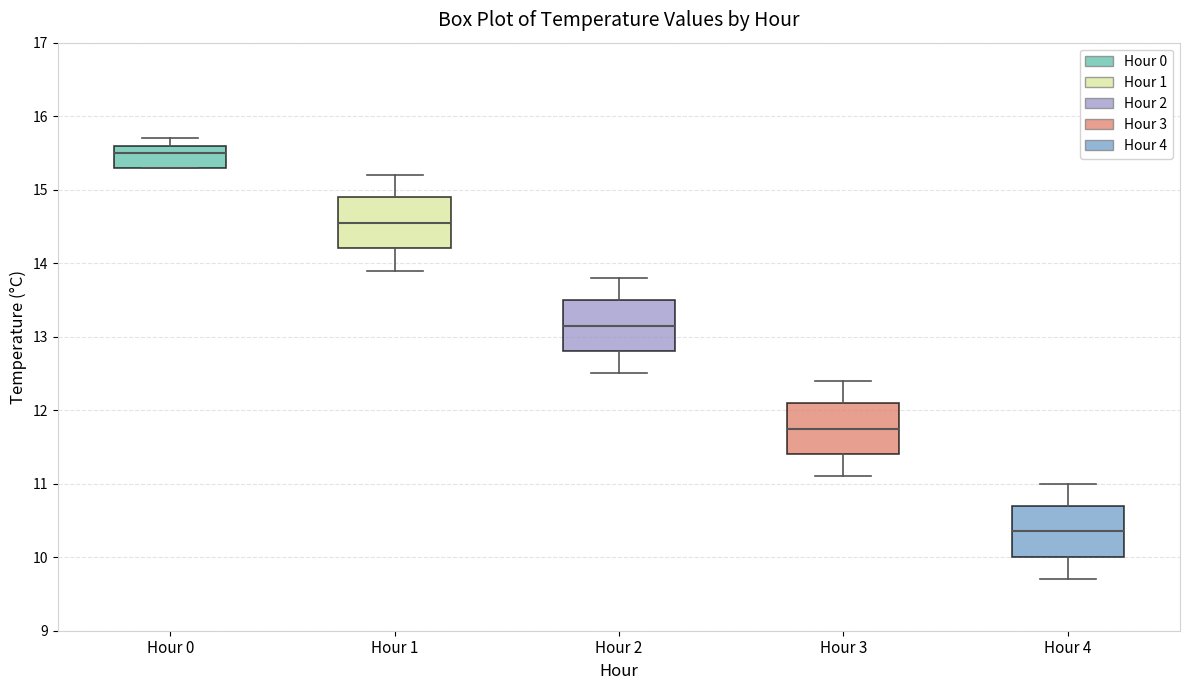

Which box has the lowest median line?

Hour 4